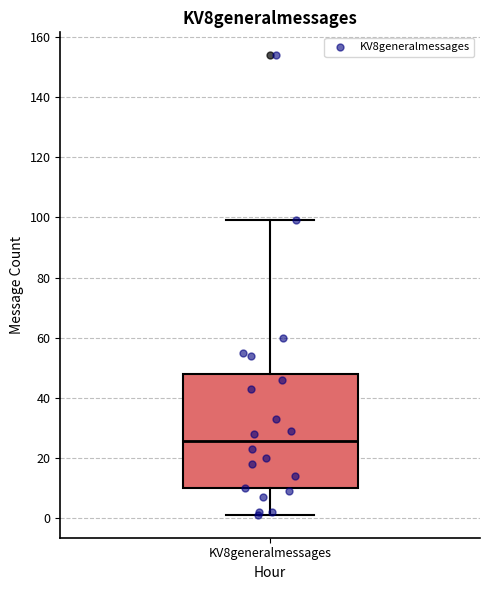

Read this box plot against the y-axis: the position of the median line, the range covered by the box, and the ends of both whiskers. The values are not printed on the chart, so give them approximately, as read against the axis.

median 26, box 10 to 48, whiskers 2 to 100